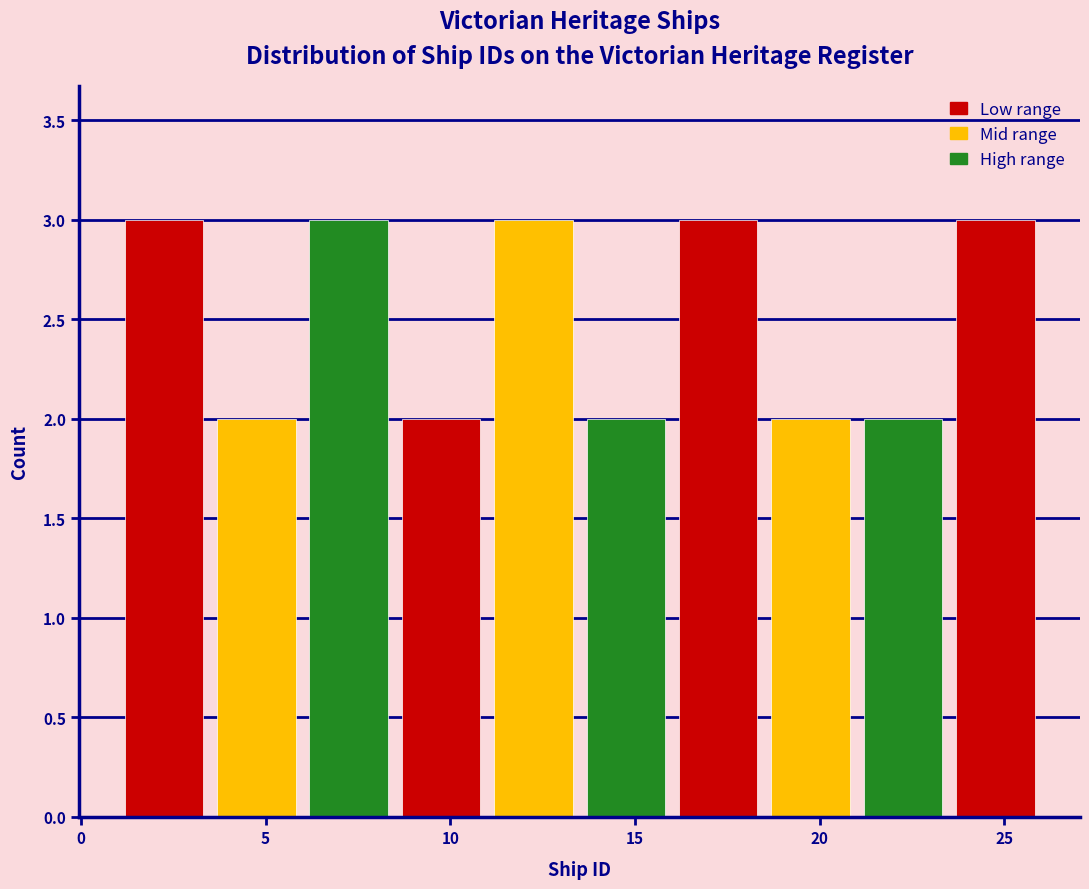

What is the height of the bar covering 1.0 to 3.5 on the x-axis? The values are not printed on the chart, so give them approximately, as read against the axis.

3